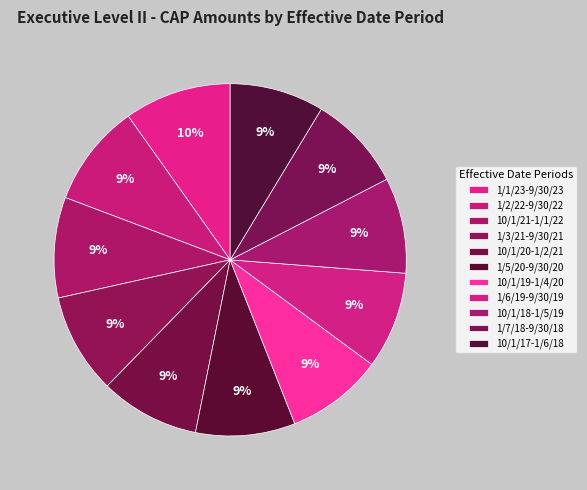

To the nearest percent, what portion does 10/1/21-1/1/22 represent?

9%